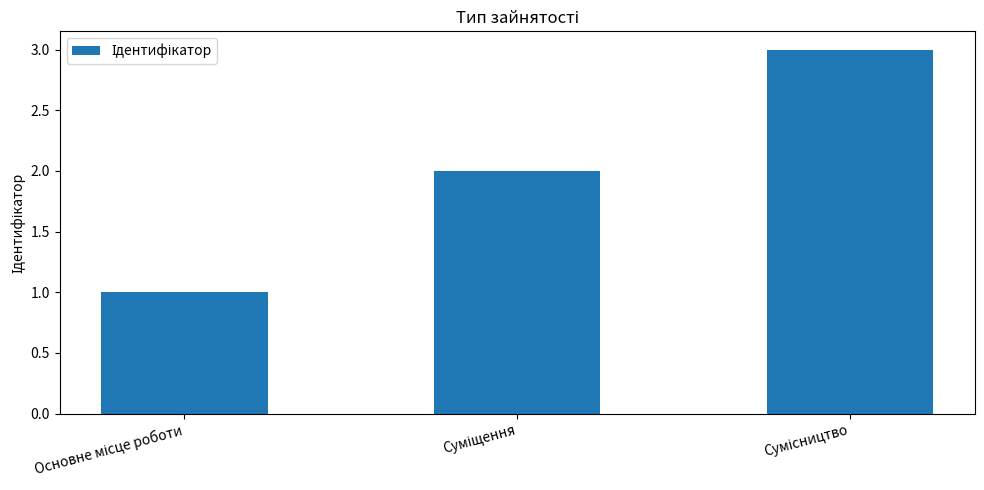

What is the maximum value shown in the chart?

3